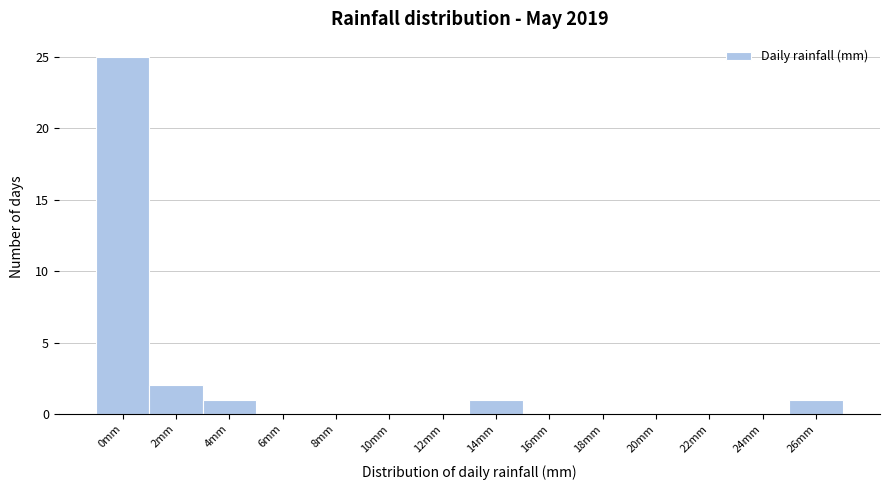

Reading right to left, what are all the values shown in this chart?

26mm=1	24mm=0	22mm=0	20mm=0	18mm=0	16mm=0	14mm=1	12mm=0	10mm=0	8mm=0	6mm=0	4mm=1	2mm=2	0mm=25